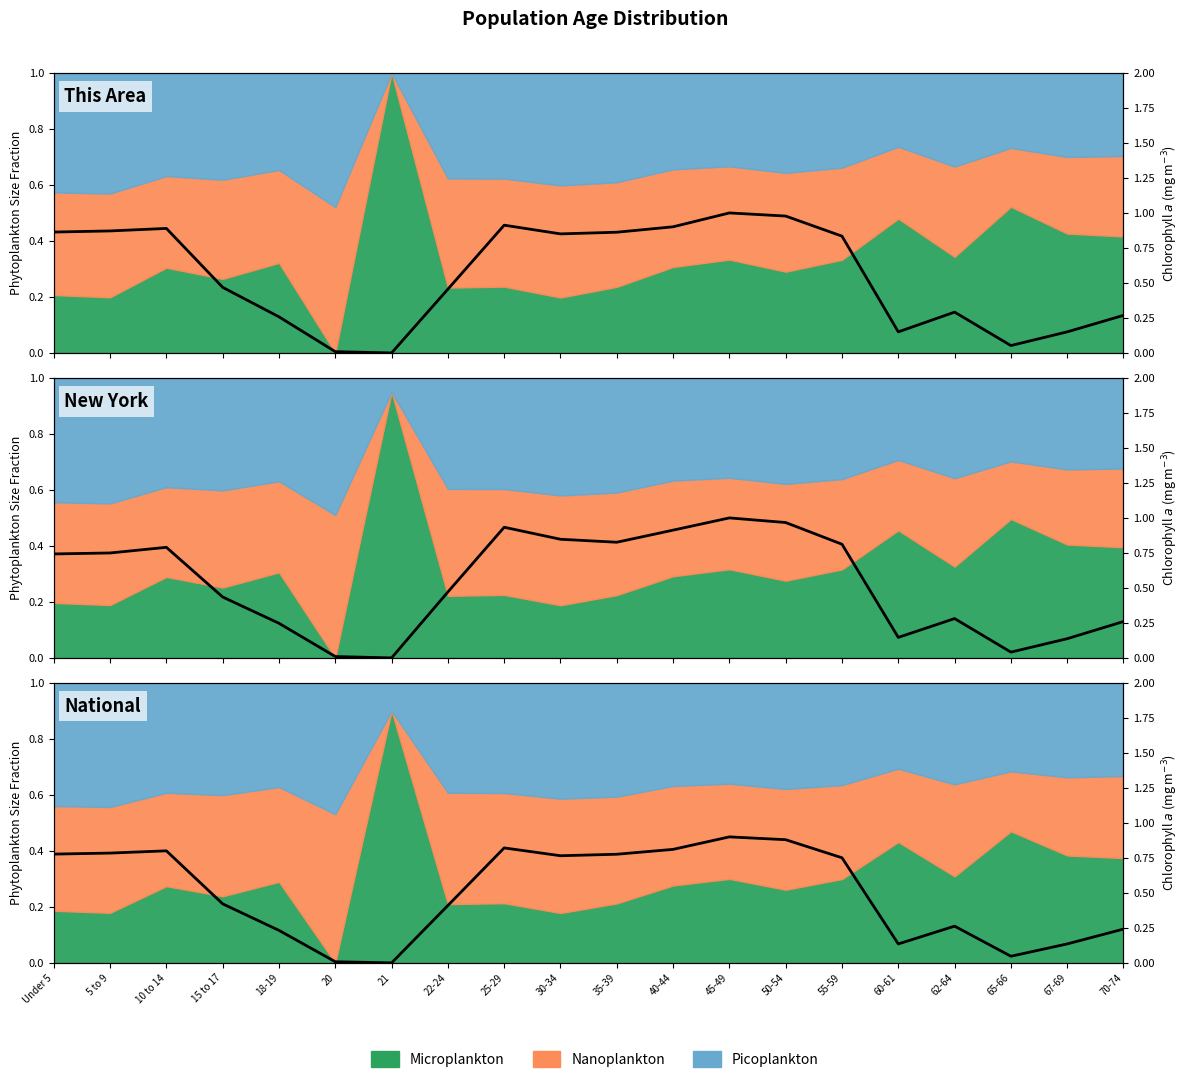

True or false: the data shows 0.8 at 5 to 9.

True